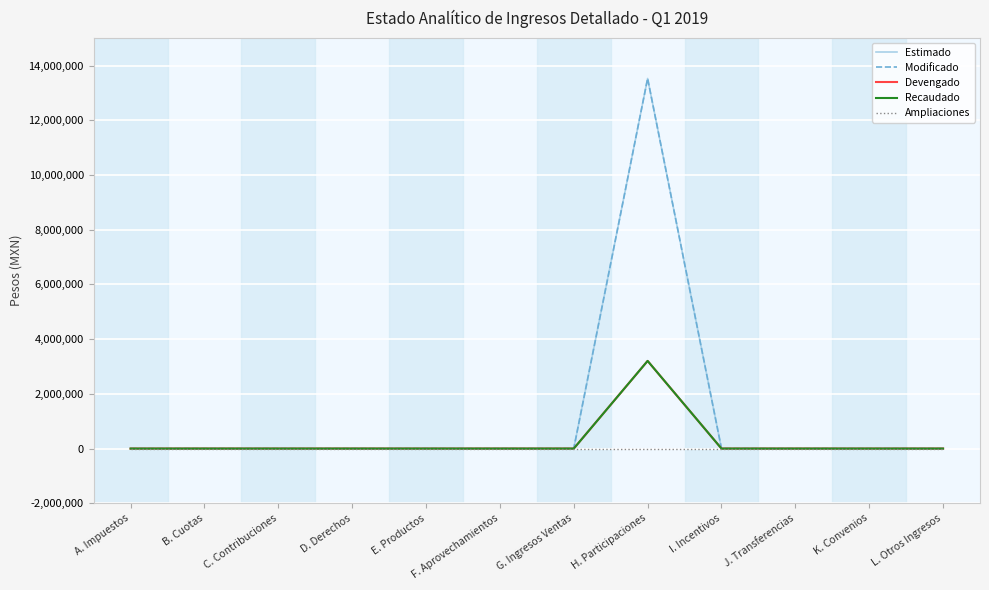

How many lines are shown in the chart?

5